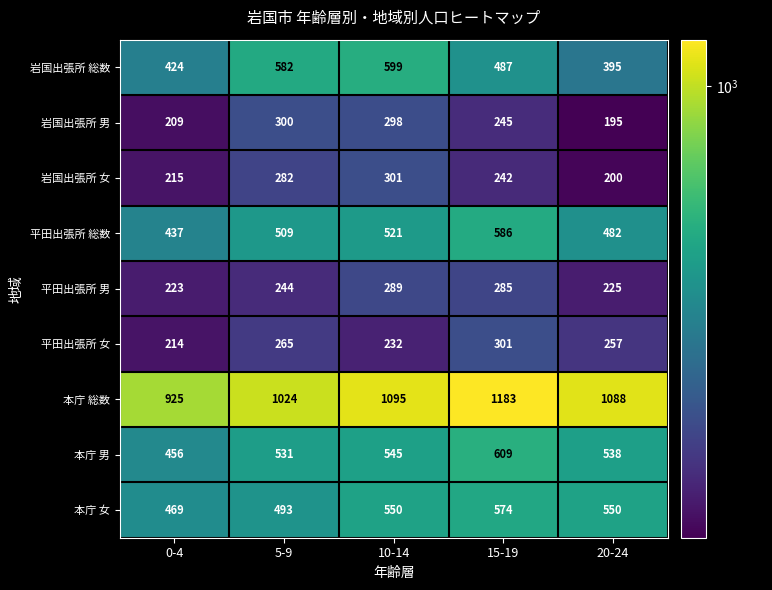

How many distinct data groups are displayed?

9